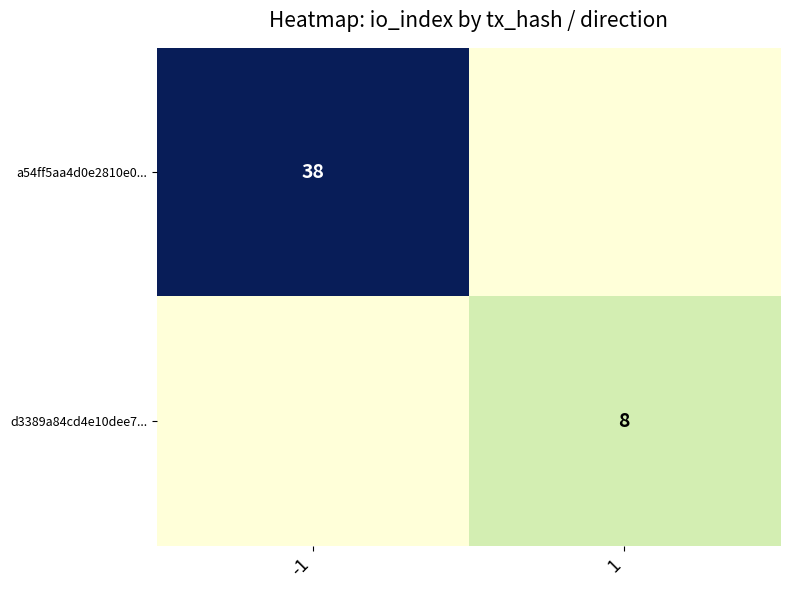

Is the value of d3389a84cd4e10dee7... at 1 greater than the value of a54ff5aa4d0e2810e0... at -1?

No